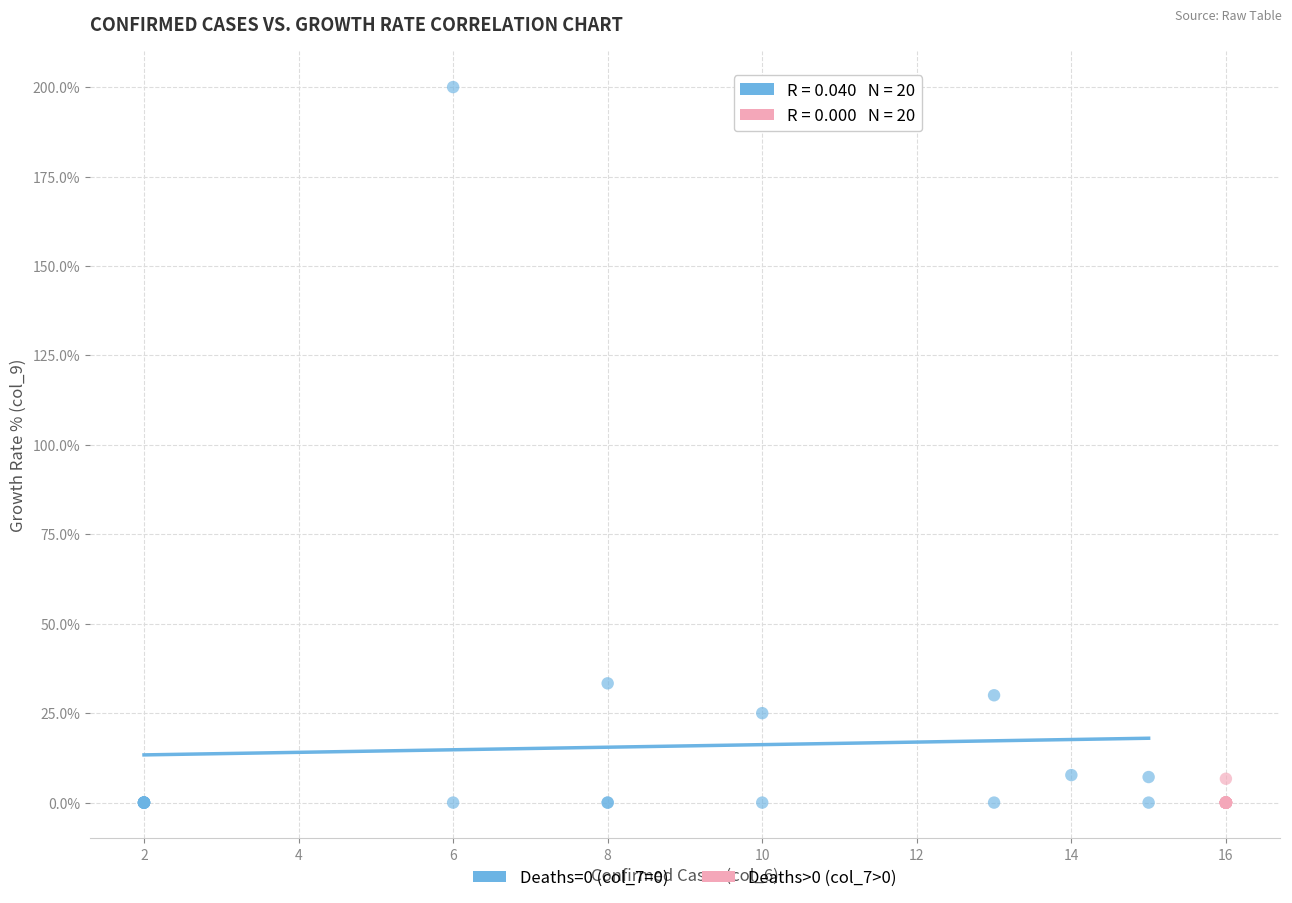

Which series has the largest Y range (max minus min)?

Deaths=0 (col_7=0)